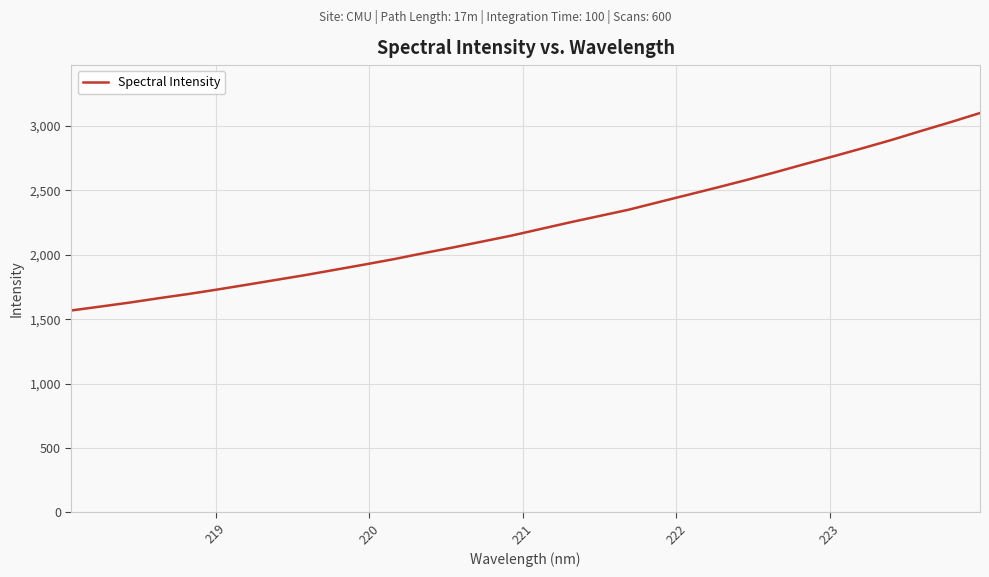

What is the smallest value displayed?

1567.8